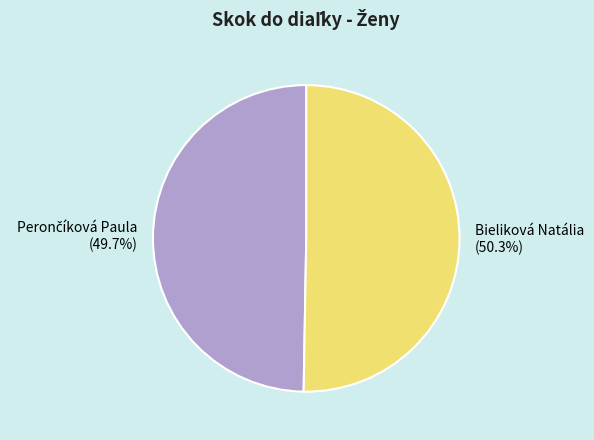

Which category has the biggest portion of the pie?

Bieliková Natália